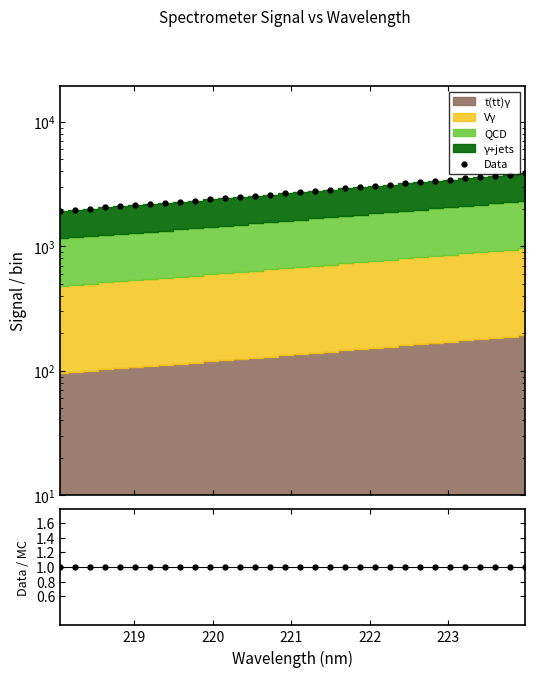

What is the value of the Data point at the 25th from the left?

3284.8